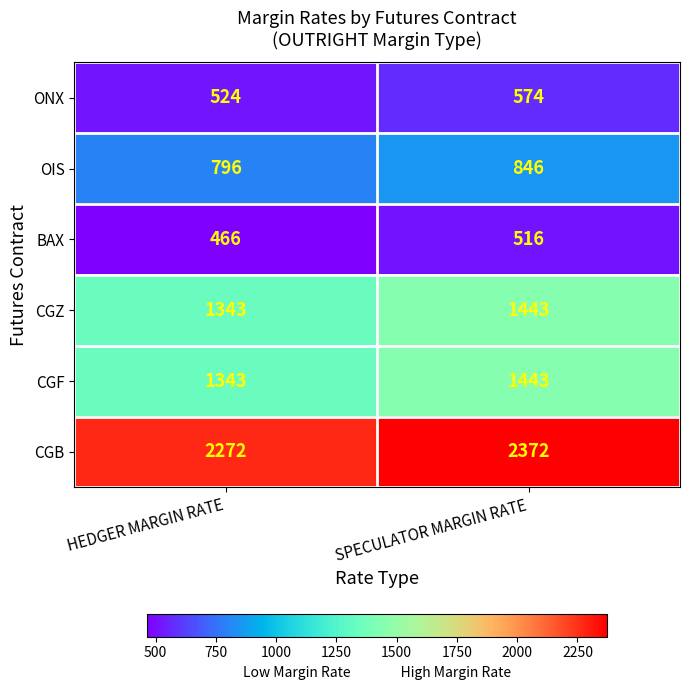

What is the approximate value of CGB at SPECULATOR MARGIN RATE, to the nearest 5?

2370